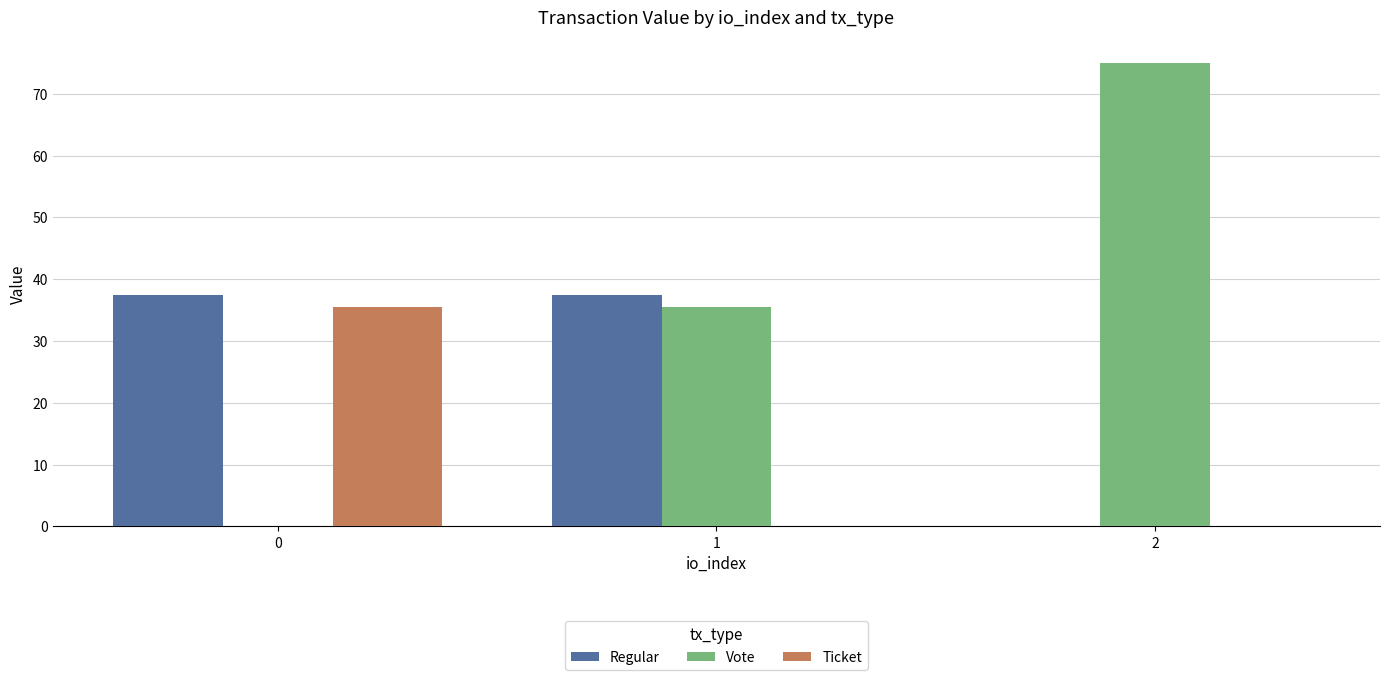

What is the greatest value displayed?

74.9